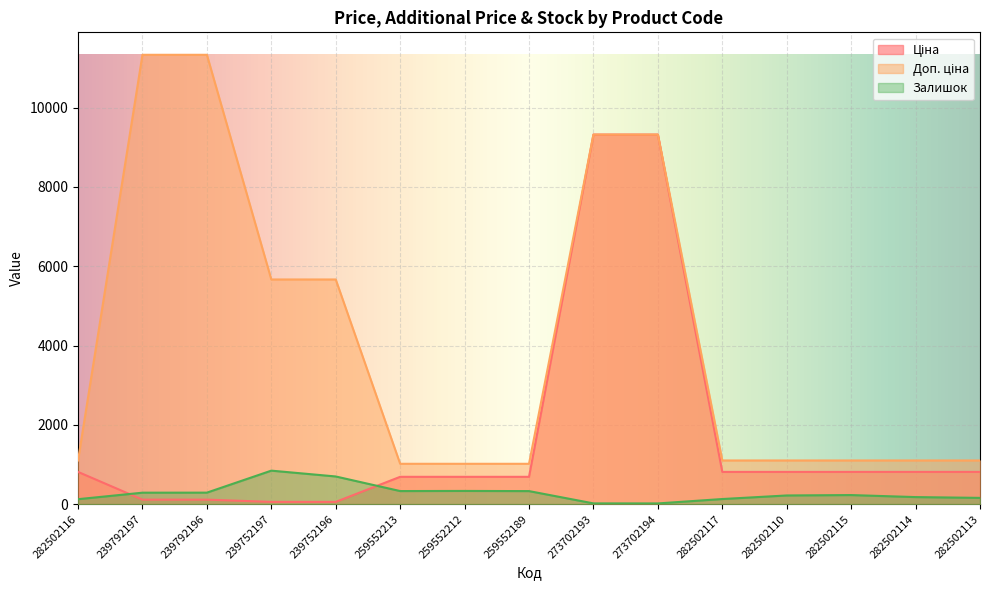

What value does the Ціна series have at 282502114?

813.0